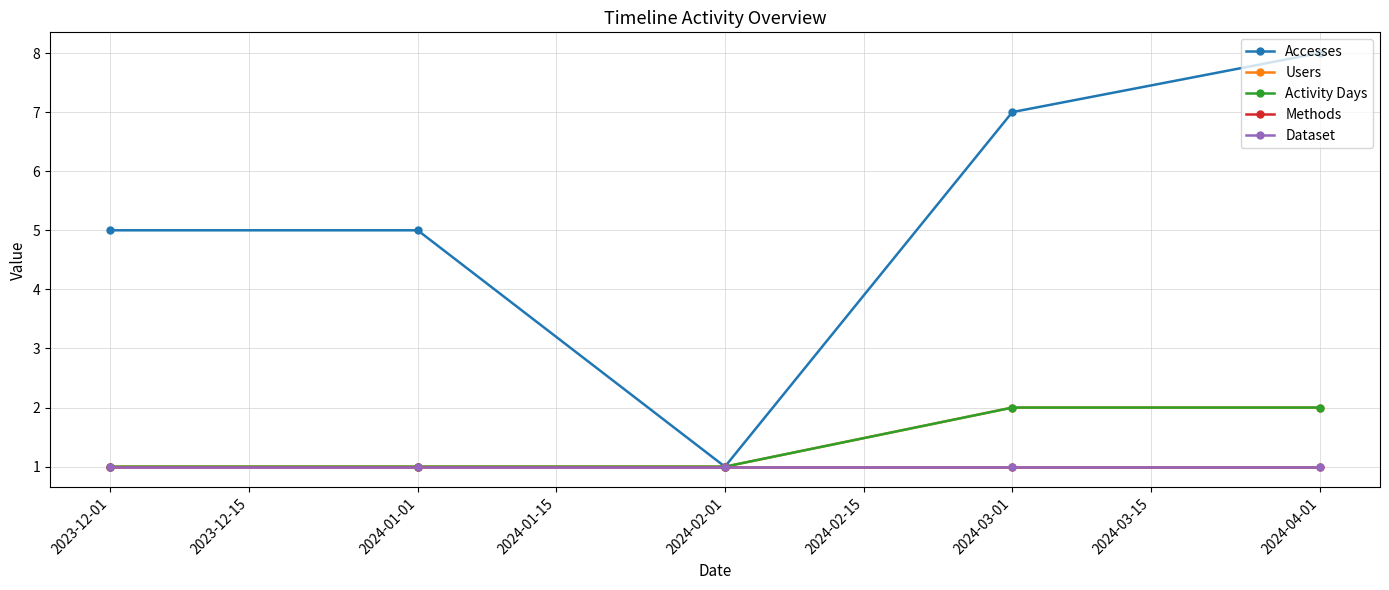

What is the value of the Users point at the 2nd from the left?

1